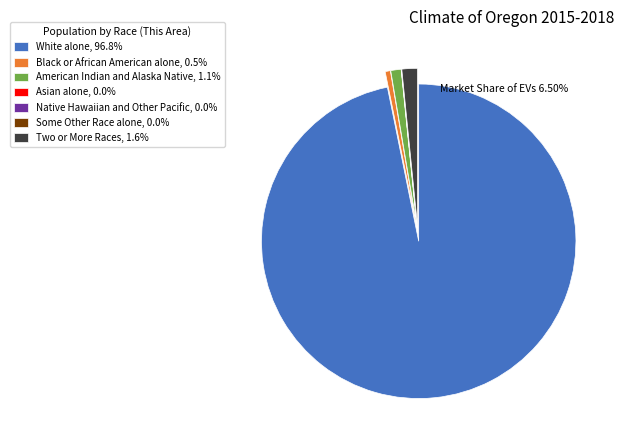

Is it true that American Indian and Alaska Native is 15% of the pie?

False